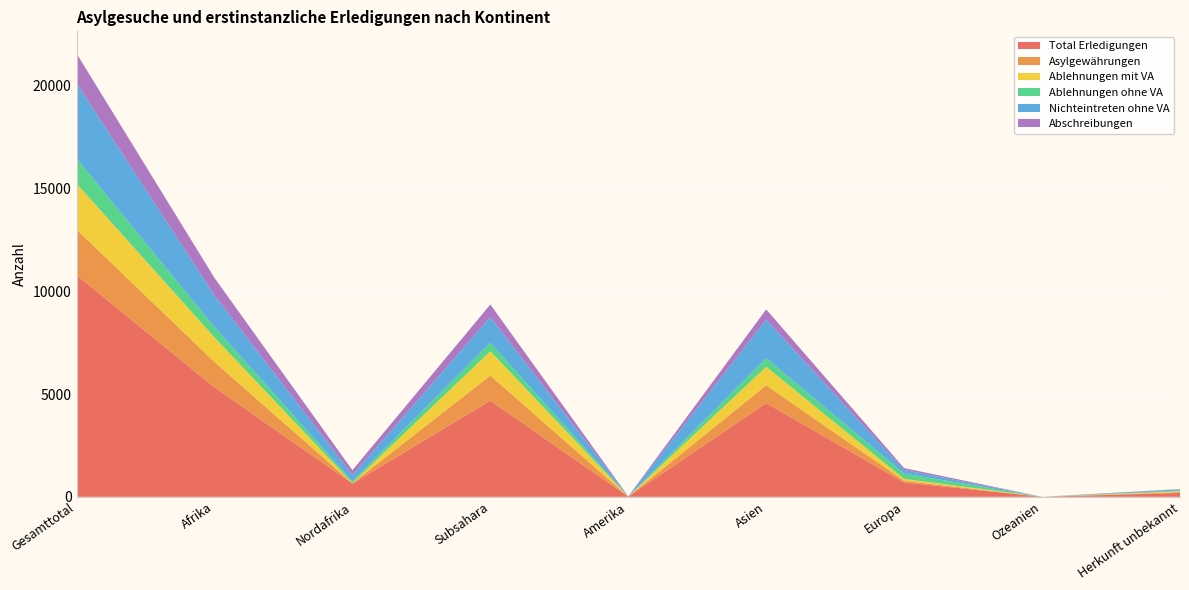

Reading right to left, list all the values displayed in this chart.

Total Erledigungen: Herkunft unbekannt=189	Ozeanien=0	Europa=701	Asien=4561	Amerika=12	Subsahara=4680	Nordafrika=648	Afrika=5328	Gesamttotal=10791
Asylgewährungen: Herkunft unbekannt=37	Ozeanien=0	Europa=79	Asien=866	Amerika=0	Subsahara=1223	Nordafrika=15	Afrika=1238	Gesamttotal=2220
Ablehnungen mit VA: Herkunft unbekannt=45	Ozeanien=0	Europa=92	Asien=902	Amerika=1	Subsahara=1183	Nordafrika=11	Afrika=1194	Gesamttotal=2234
Ablehnungen ohne VA: Herkunft unbekannt=38	Ozeanien=0	Europa=259	Asien=418	Amerika=7	Subsahara=410	Nordafrika=90	Afrika=500	Gesamttotal=1222
Nichteintreten ohne VA: Herkunft unbekannt=54	Ozeanien=0	Europa=176	Asien=1878	Amerika=4	Subsahara=1248	Nordafrika=301	Afrika=1549	Gesamttotal=3661
Abschreibungen: Herkunft unbekannt=15	Ozeanien=0	Europa=90	Asien=495	Amerika=0	Subsahara=615	Nordafrika=231	Afrika=846	Gesamttotal=1446